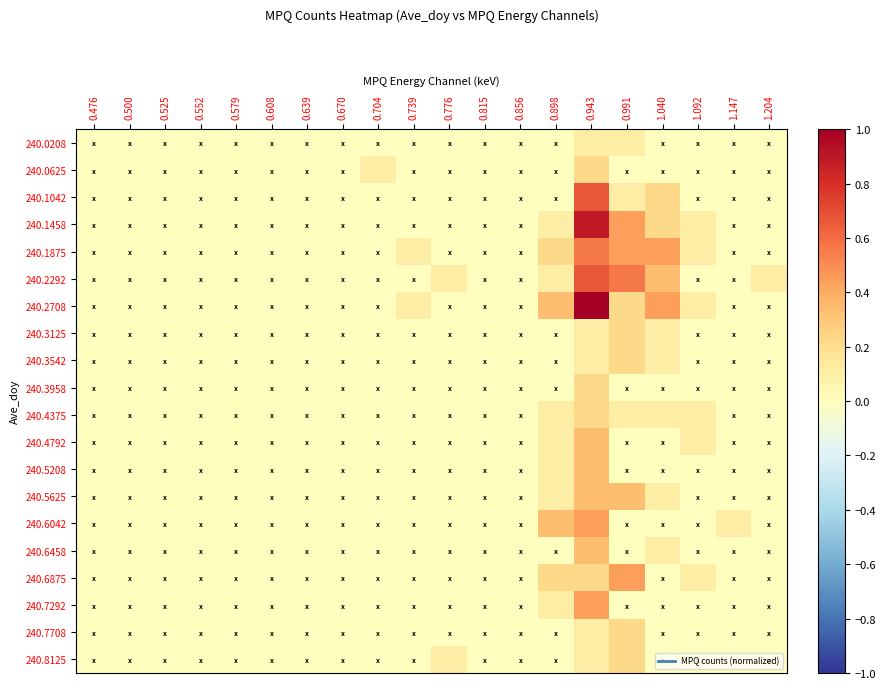

Reading left to right, transcribe all the data shown in this chart.

240.0208: 0.476=0.0	0.500=0.0	0.525=0.0	0.552=0.0	0.579=0.0	0.608=0.0	0.639=0.0	0.670=0.0	0.704=0.0	0.739=0.0	0.776=0.0	0.815=0.0	0.856=0.0	0.898=0.0	0.943=0.1	0.991=0.1	1.040=0.0	1.092=0.0	1.147=0.0	1.204=0.0
240.0625: 0.476=0.0	0.500=0.0	0.525=0.0	0.552=0.0	0.579=0.0	0.608=0.0	0.639=0.0	0.670=0.0	0.704=0.1	0.739=0.0	0.776=0.0	0.815=0.0	0.856=0.0	0.898=0.0	0.943=0.2	0.991=0.0	1.040=0.0	1.092=0.0	1.147=0.0	1.204=0.0
240.1042: 0.476=0.0	0.500=0.0	0.525=0.0	0.552=0.0	0.579=0.0	0.608=0.0	0.639=0.0	0.670=0.0	0.704=0.0	0.739=0.0	0.776=0.0	0.815=0.0	0.856=0.0	0.898=0.0	0.943=0.7	0.991=0.1	1.040=0.2	1.092=0.0	1.147=0.0	1.204=0.0
240.1458: 0.476=0.0	0.500=0.0	0.525=0.0	0.552=0.0	0.579=0.0	0.608=0.0	0.639=0.0	0.670=0.0	0.704=0.0	0.739=0.0	0.776=0.0	0.815=0.0	0.856=0.0	0.898=0.1	0.943=0.9	0.991=0.4	1.040=0.2	1.092=0.1	1.147=0.0	1.204=0.0
240.1875: 0.476=0.0	0.500=0.0	0.525=0.0	0.552=0.0	0.579=0.0	0.608=0.0	0.639=0.0	0.670=0.0	0.704=0.0	0.739=0.1	0.776=0.0	0.815=0.0	0.856=0.0	0.898=0.2	0.943=0.6	0.991=0.4	1.040=0.4	1.092=0.1	1.147=0.0	1.204=0.0
240.2292: 0.476=0.0	0.500=0.0	0.525=0.0	0.552=0.0	0.579=0.0	0.608=0.0	0.639=0.0	0.670=0.0	0.704=0.0	0.739=0.0	0.776=0.1	0.815=0.0	0.856=0.0	0.898=0.1	0.943=0.7	0.991=0.6	1.040=0.3	1.092=0.0	1.147=0.0	1.204=0.1
240.2708: 0.476=0.0	0.500=0.0	0.525=0.0	0.552=0.0	0.579=0.0	0.608=0.0	0.639=0.0	0.670=0.0	0.704=0.0	0.739=0.1	0.776=0.0	0.815=0.0	0.856=0.0	0.898=0.3	0.943=1.0	0.991=0.2	1.040=0.4	1.092=0.1	1.147=0.0	1.204=0.0
240.3125: 0.476=0.0	0.500=0.0	0.525=0.0	0.552=0.0	0.579=0.0	0.608=0.0	0.639=0.0	0.670=0.0	0.704=0.0	0.739=0.0	0.776=0.0	0.815=0.0	0.856=0.0	0.898=0.0	0.943=0.1	0.991=0.2	1.040=0.1	1.092=0.0	1.147=0.0	1.204=0.0
240.3542: 0.476=0.0	0.500=0.0	0.525=0.0	0.552=0.0	0.579=0.0	0.608=0.0	0.639=0.0	0.670=0.0	0.704=0.0	0.739=0.0	0.776=0.0	0.815=0.0	0.856=0.0	0.898=0.0	0.943=0.1	0.991=0.2	1.040=0.1	1.092=0.0	1.147=0.0	1.204=0.0
240.3958: 0.476=0.0	0.500=0.0	0.525=0.0	0.552=0.0	0.579=0.0	0.608=0.0	0.639=0.0	0.670=0.0	0.704=0.0	0.739=0.0	0.776=0.0	0.815=0.0	0.856=0.0	0.898=0.0	0.943=0.2	0.991=0.0	1.040=0.0	1.092=0.0	1.147=0.0	1.204=0.0
240.4375: 0.476=0.0	0.500=0.0	0.525=0.0	0.552=0.0	0.579=0.0	0.608=0.0	0.639=0.0	0.670=0.0	0.704=0.0	0.739=0.0	0.776=0.0	0.815=0.0	0.856=0.0	0.898=0.1	0.943=0.2	0.991=0.1	1.040=0.1	1.092=0.1	1.147=0.0	1.204=0.0
240.4792: 0.476=0.0	0.500=0.0	0.525=0.0	0.552=0.0	0.579=0.0	0.608=0.0	0.639=0.0	0.670=0.0	0.704=0.0	0.739=0.0	0.776=0.0	0.815=0.0	0.856=0.0	0.898=0.1	0.943=0.3	0.991=0.0	1.040=0.0	1.092=0.1	1.147=0.0	1.204=0.0
240.5208: 0.476=0.0	0.500=0.0	0.525=0.0	0.552=0.0	0.579=0.0	0.608=0.0	0.639=0.0	0.670=0.0	0.704=0.0	0.739=0.0	0.776=0.0	0.815=0.0	0.856=0.0	0.898=0.1	0.943=0.3	0.991=0.0	1.040=0.0	1.092=0.0	1.147=0.0	1.204=0.0
240.5625: 0.476=0.0	0.500=0.0	0.525=0.0	0.552=0.0	0.579=0.0	0.608=0.0	0.639=0.0	0.670=0.0	0.704=0.0	0.739=0.0	0.776=0.0	0.815=0.0	0.856=0.0	0.898=0.1	0.943=0.3	0.991=0.3	1.040=0.1	1.092=0.0	1.147=0.0	1.204=0.0
240.6042: 0.476=0.0	0.500=0.0	0.525=0.0	0.552=0.0	0.579=0.0	0.608=0.0	0.639=0.0	0.670=0.0	0.704=0.0	0.739=0.0	0.776=0.0	0.815=0.0	0.856=0.0	0.898=0.3	0.943=0.4	0.991=0.0	1.040=0.0	1.092=0.0	1.147=0.1	1.204=0.0
240.6458: 0.476=0.0	0.500=0.0	0.525=0.0	0.552=0.0	0.579=0.0	0.608=0.0	0.639=0.0	0.670=0.0	0.704=0.0	0.739=0.0	0.776=0.0	0.815=0.0	0.856=0.0	0.898=0.0	0.943=0.3	0.991=0.0	1.040=0.1	1.092=0.0	1.147=0.0	1.204=0.0
240.6875: 0.476=0.0	0.500=0.0	0.525=0.0	0.552=0.0	0.579=0.0	0.608=0.0	0.639=0.0	0.670=0.0	0.704=0.0	0.739=0.0	0.776=0.0	0.815=0.0	0.856=0.0	0.898=0.2	0.943=0.2	0.991=0.4	1.040=0.0	1.092=0.1	1.147=0.0	1.204=0.0
240.7292: 0.476=0.0	0.500=0.0	0.525=0.0	0.552=0.0	0.579=0.0	0.608=0.0	0.639=0.0	0.670=0.0	0.704=0.0	0.739=0.0	0.776=0.0	0.815=0.0	0.856=0.0	0.898=0.1	0.943=0.4	0.991=0.0	1.040=0.0	1.092=0.0	1.147=0.0	1.204=0.0
240.7708: 0.476=0.0	0.500=0.0	0.525=0.0	0.552=0.0	0.579=0.0	0.608=0.0	0.639=0.0	0.670=0.0	0.704=0.0	0.739=0.0	0.776=0.0	0.815=0.0	0.856=0.0	0.898=0.0	0.943=0.1	0.991=0.2	1.040=0.0	1.092=0.0	1.147=0.0	1.204=0.0
240.8125: 0.476=0.0	0.500=0.0	0.525=0.0	0.552=0.0	0.579=0.0	0.608=0.0	0.639=0.0	0.670=0.0	0.704=0.0	0.739=0.0	0.776=0.1	0.815=0.0	0.856=0.0	0.898=0.0	0.943=0.1	0.991=0.2	1.040=0.0	1.092=0.0	1.147=0.0	1.204=0.0